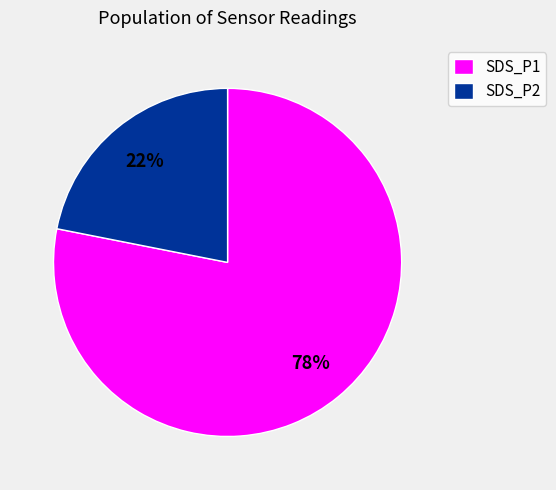

What is the smallest slice in the pie chart?

SDS_P2